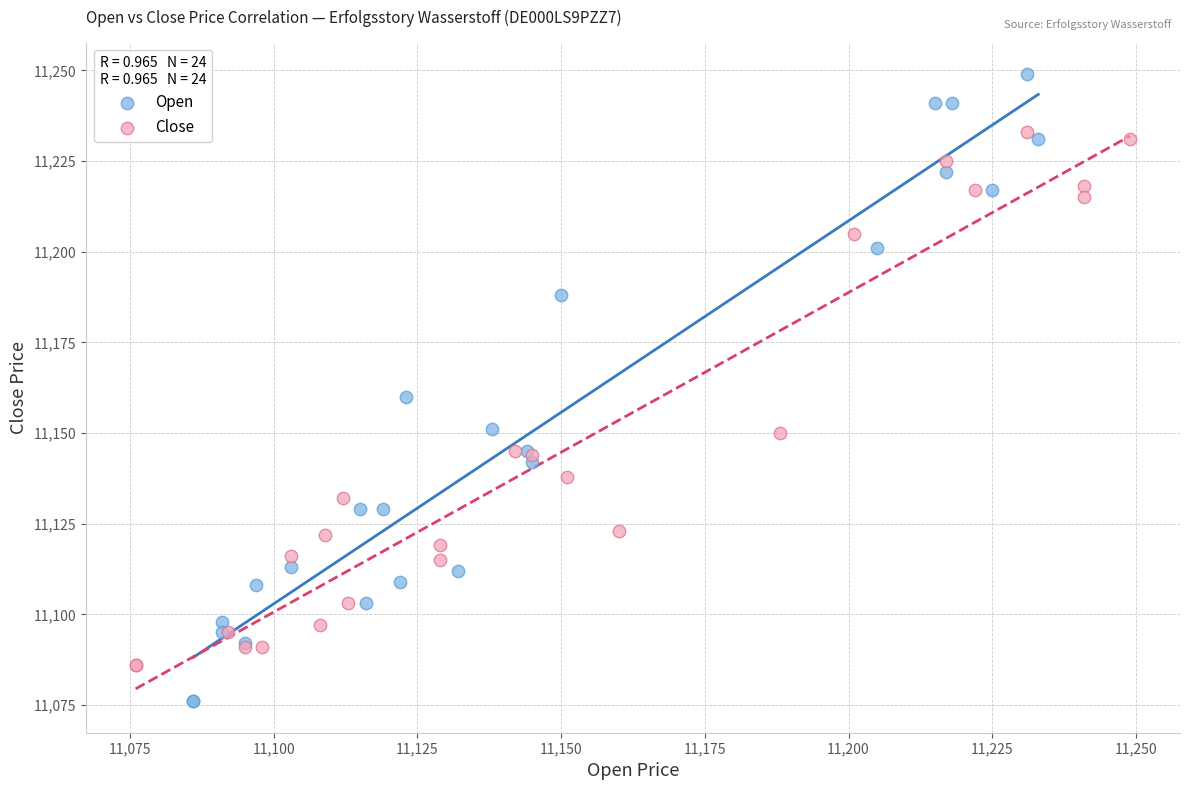

Which series contains the lowest Y value?

Open